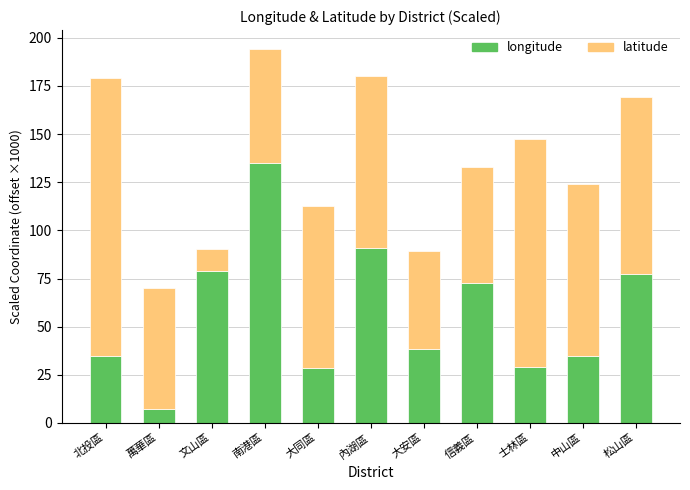

At which label does longitude reach its peak?

南港區